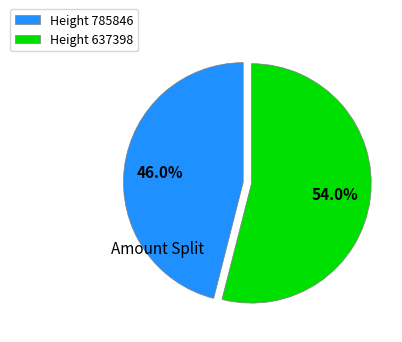

What is the majority slice?

Height 637398